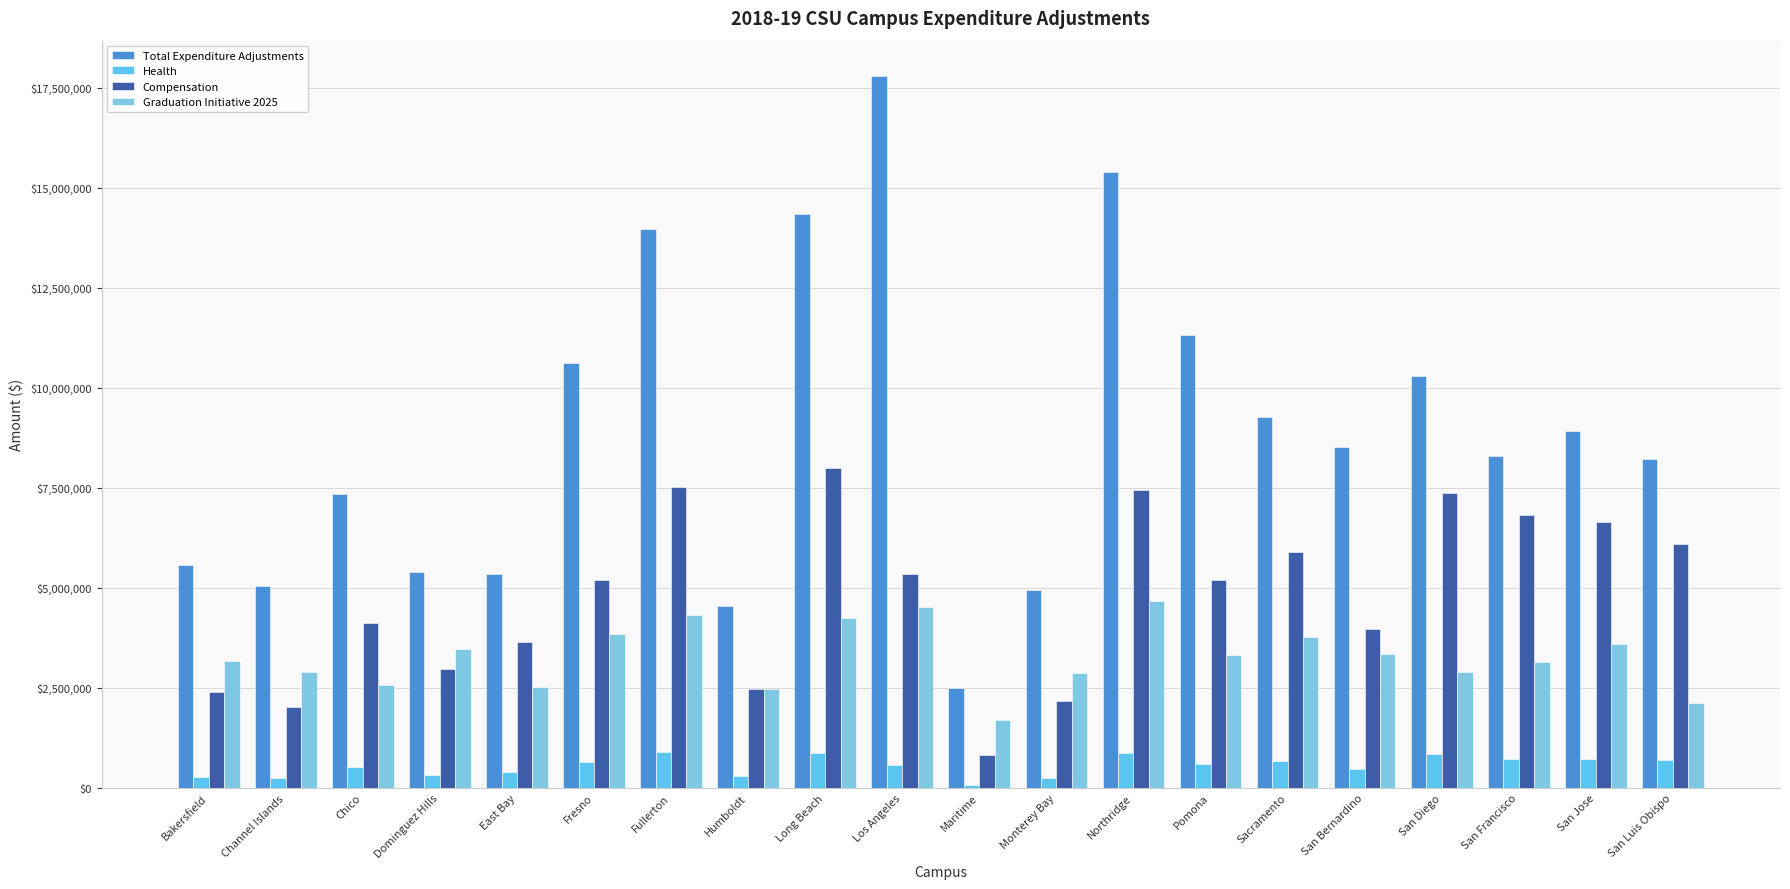

What is the value of the Total Expenditure Adjustments bar at the 13th from the left?

15408400